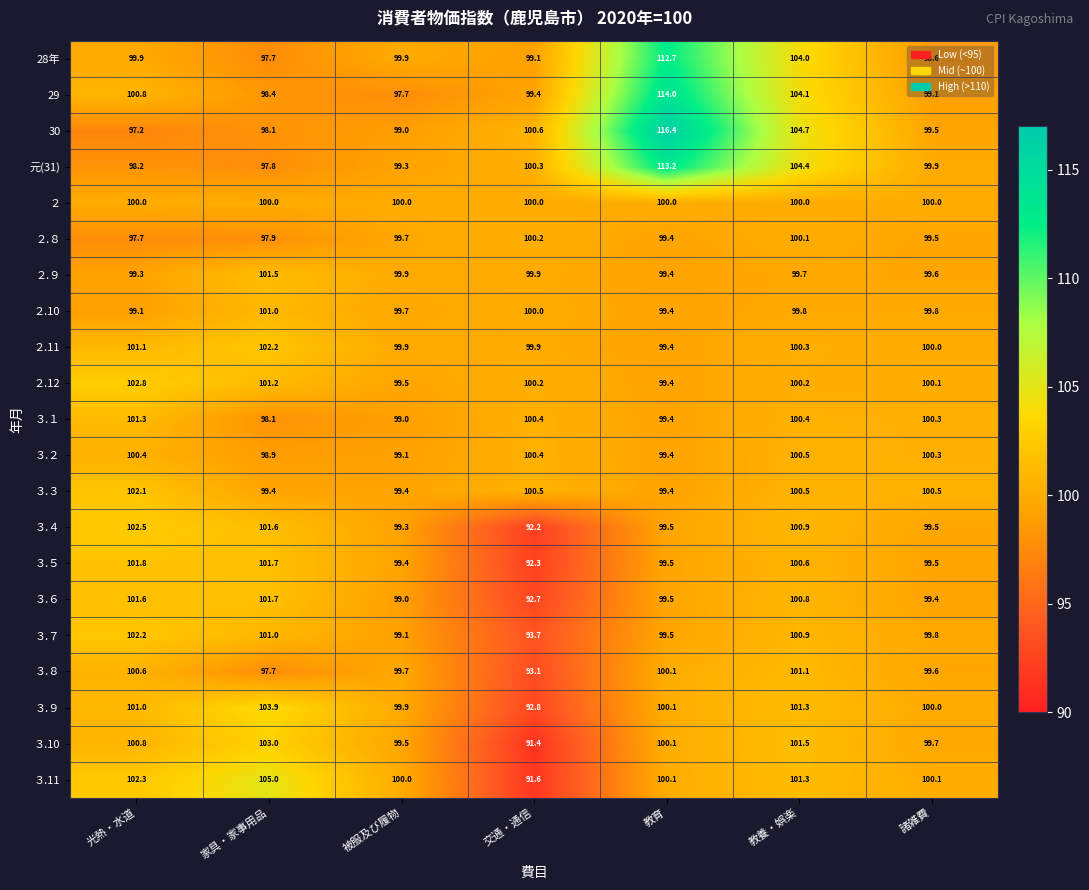

What value does the ２.10 series have at 家具・家事用品?

101.0